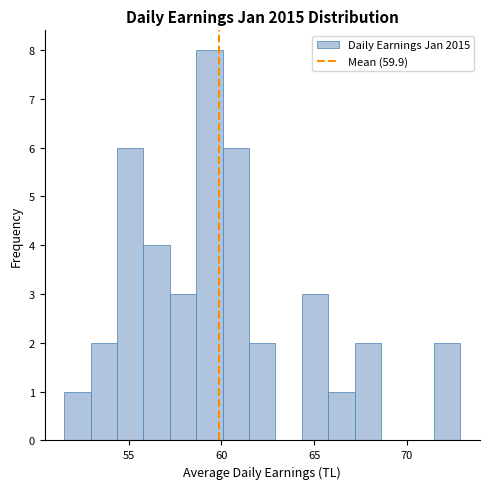

Read against the x-axis, roughly where is the centre of the tallest bar?

59.5